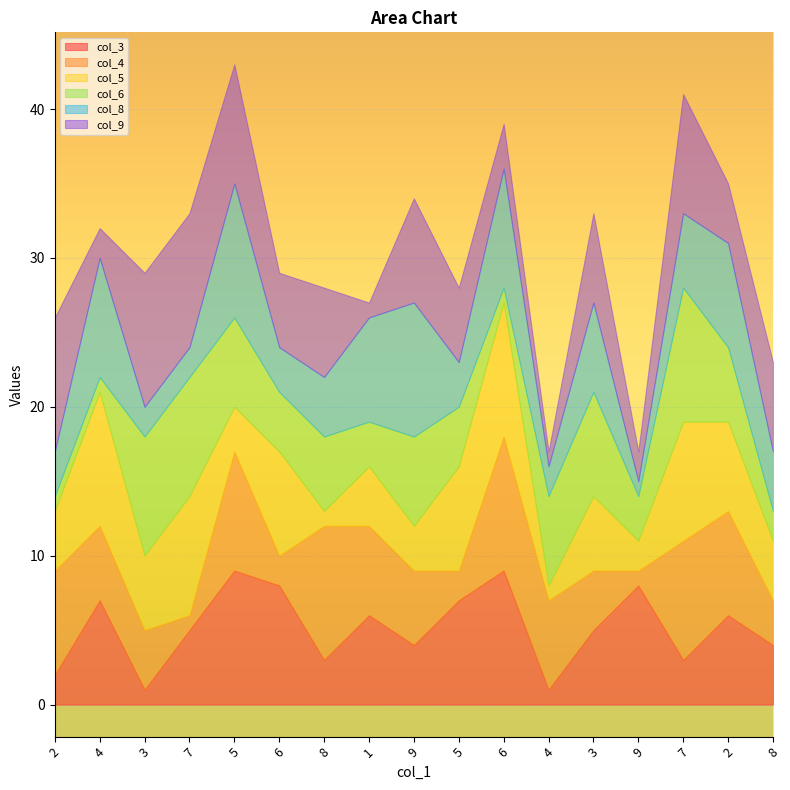

Which category has the lowest value across all series?

3